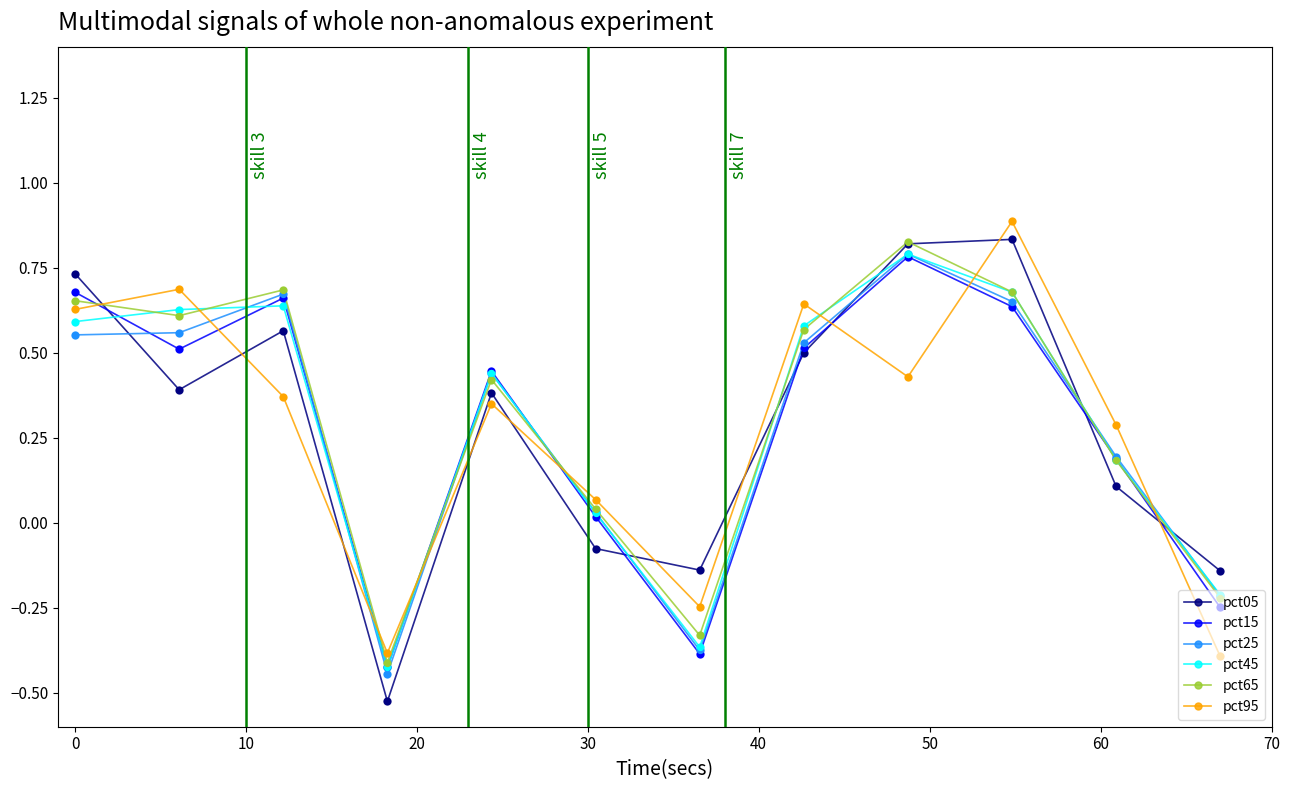

True or false: pct95 and pct25 cross at least once.

True